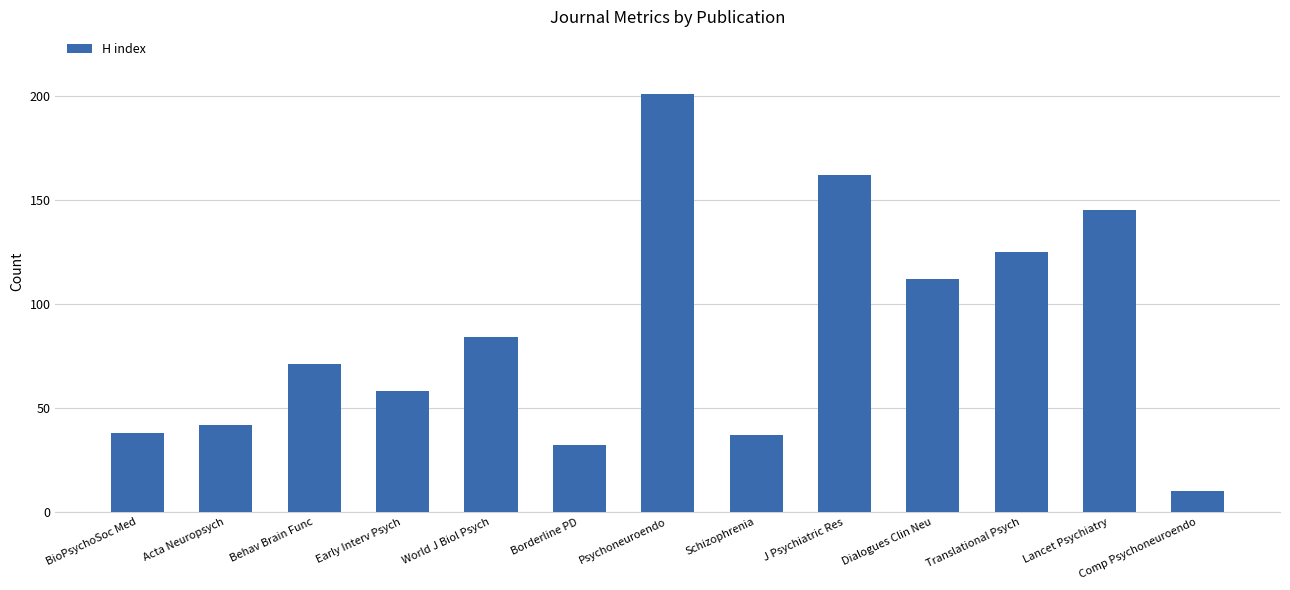

Reading right to left, list all the values displayed in this chart.

Comp Psychoneuroendo=10	Lancet Psychiatry=145	Translational Psych=125	Dialogues Clin Neu=112	J Psychiatric Res=162	Schizophrenia=37	Psychoneuroendo=201	Borderline PD=32	World J Biol Psych=84	Early Interv Psych=58	Behav Brain Func=71	Acta Neuropsych=42	BioPsychoSoc Med=38